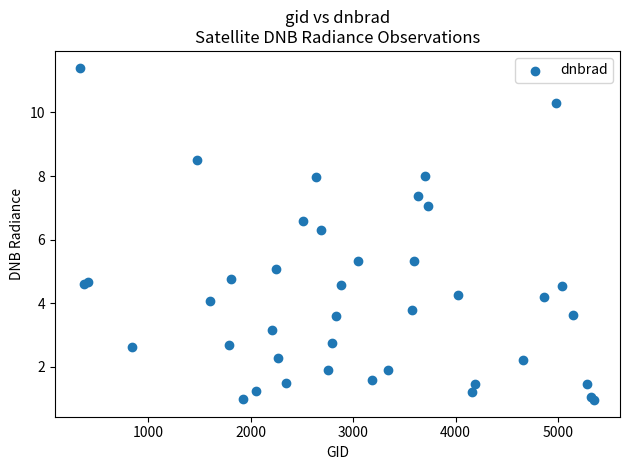

What Y value in the scatter plot is closest to 6?

6.3